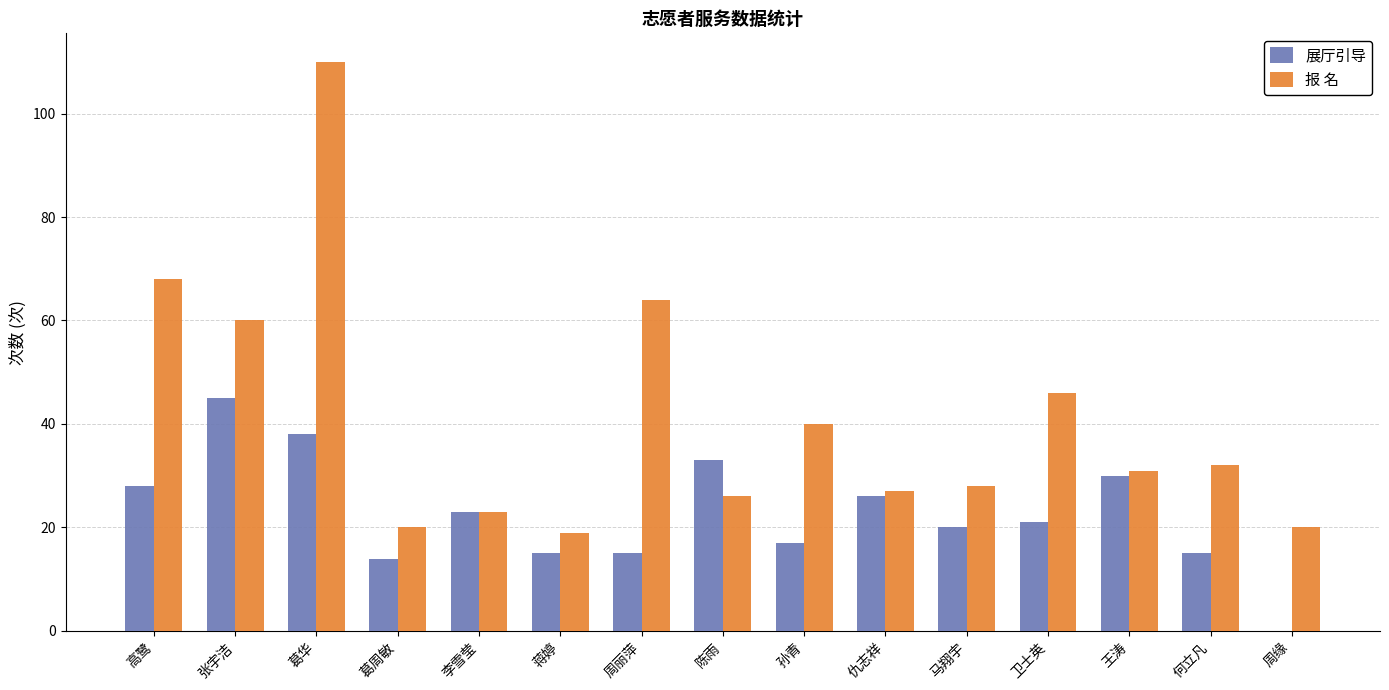

How many groups of bars are there?

15